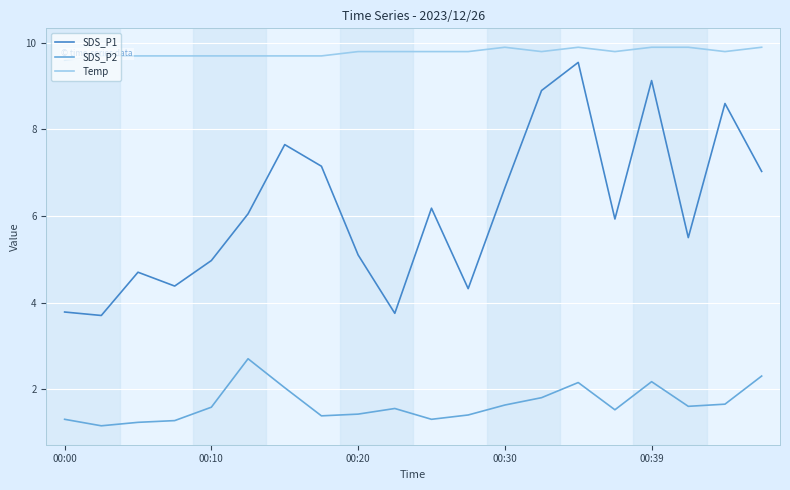

True or false: SDS_P1 and Temp cross at least once.

False